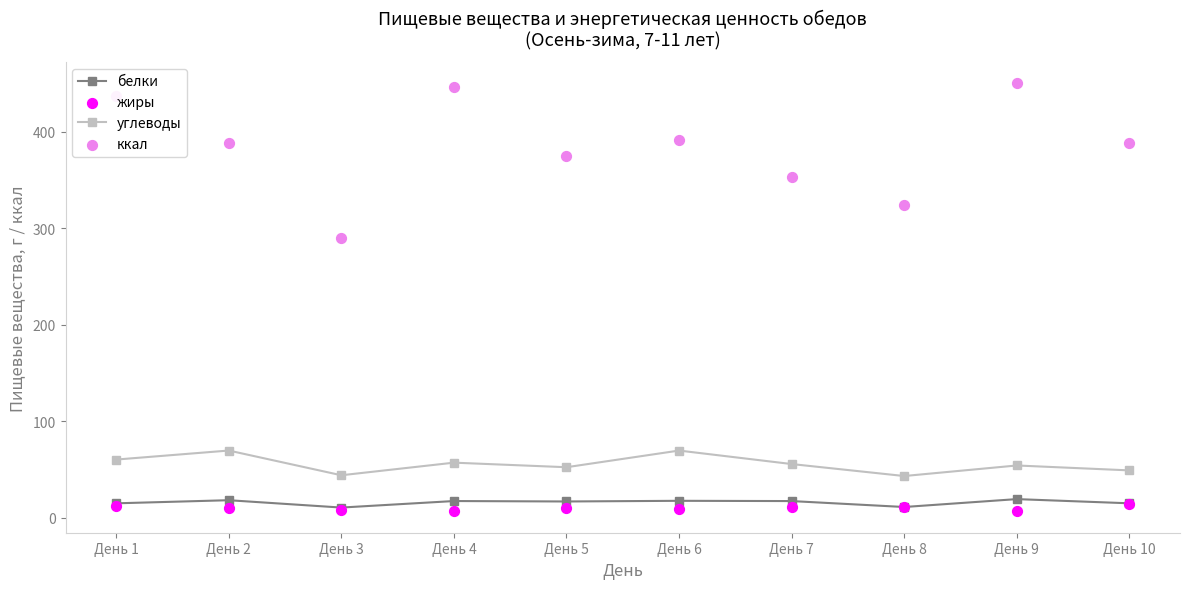

What is the total value across all series at День 1?

524.5